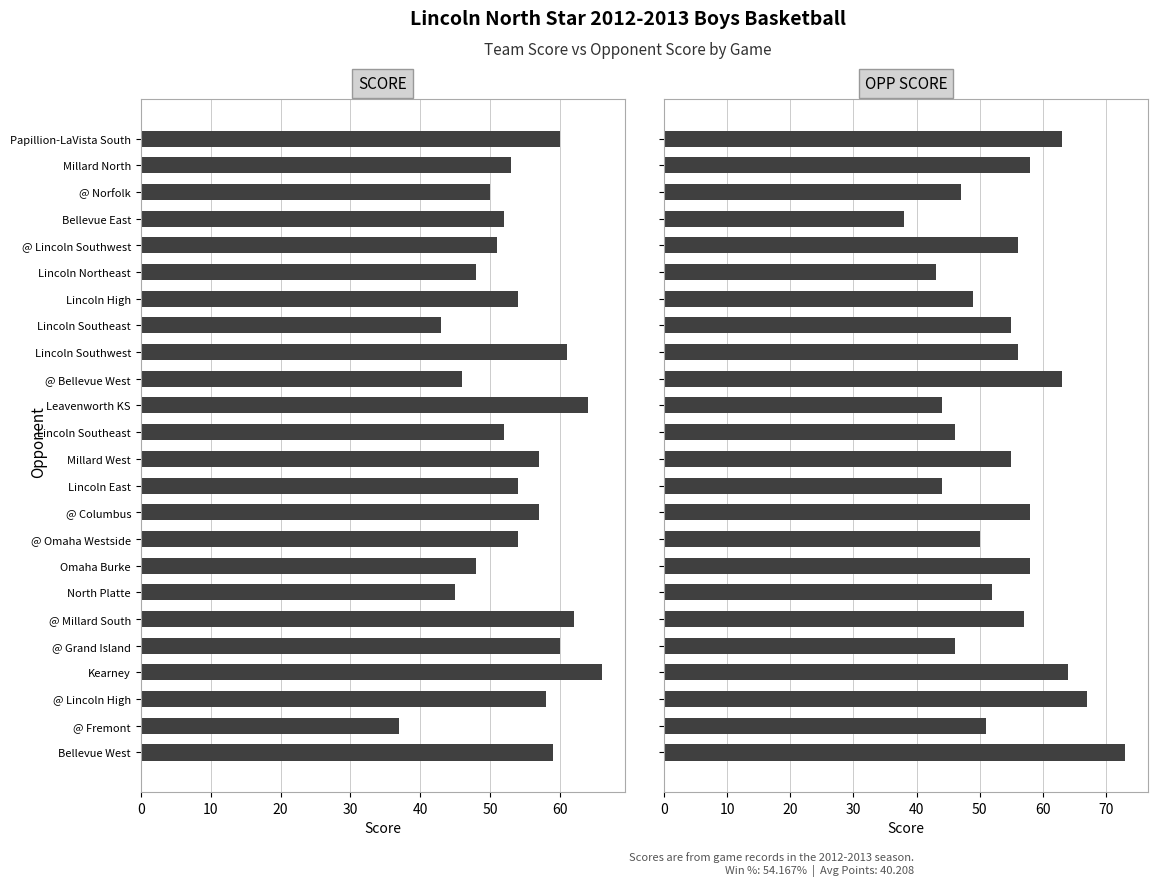

At North Platte, list the series in order from largest to smallest.

OPP SCORE, SCORE